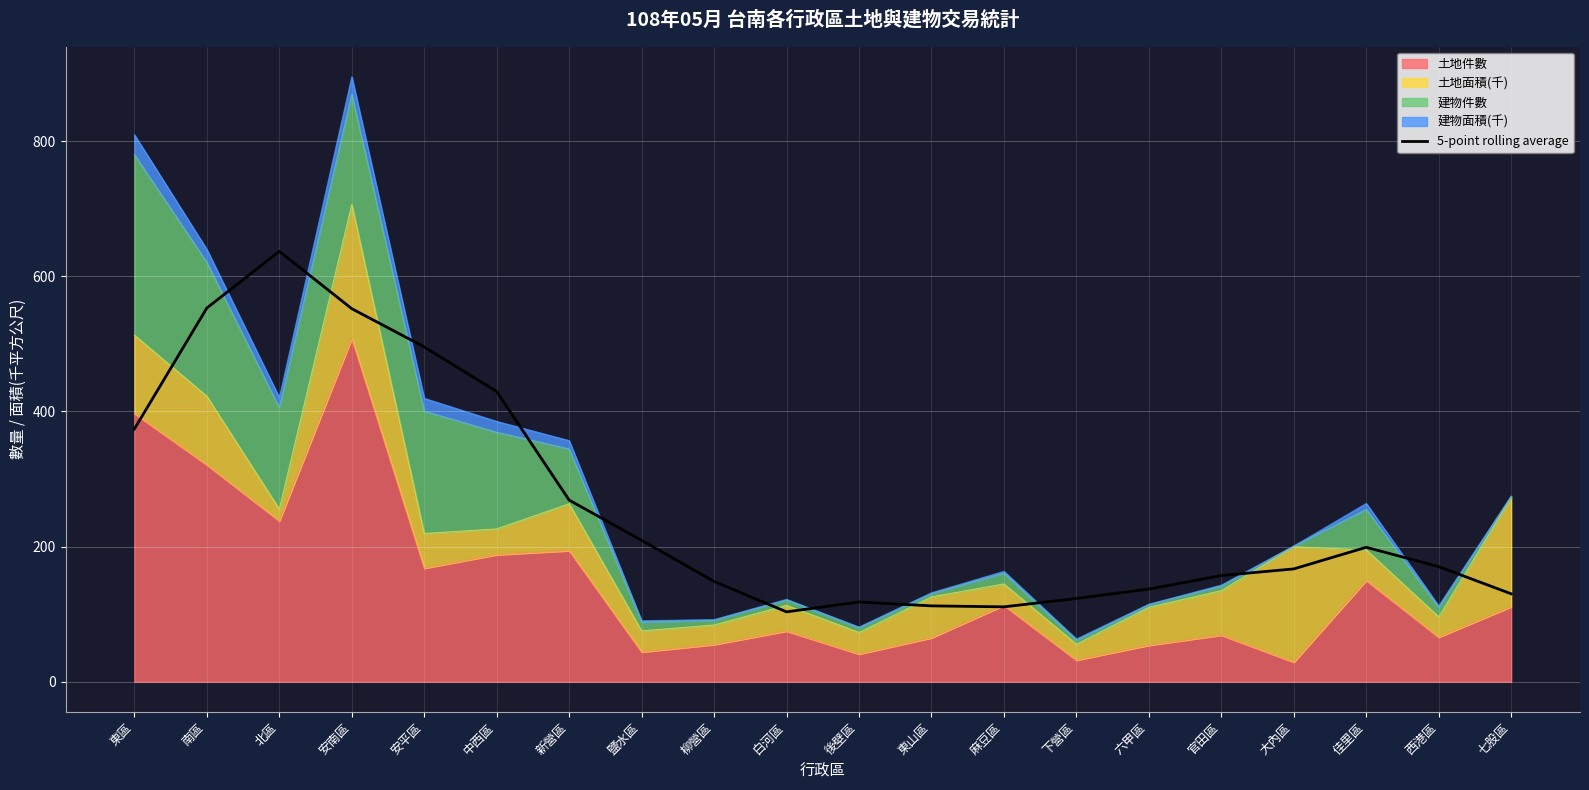

How many interior local valleys (lower than both neighbors) does the data have?

2